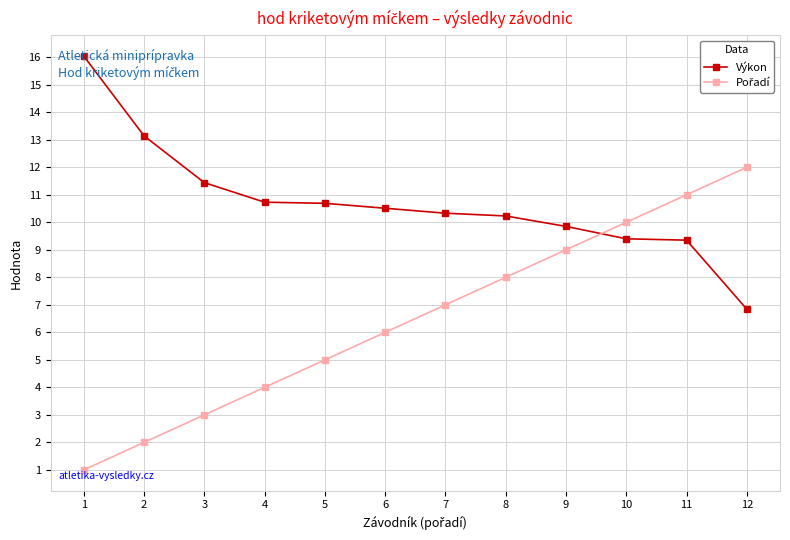

Is it true that Výkon equals 13.4 at 11?

False